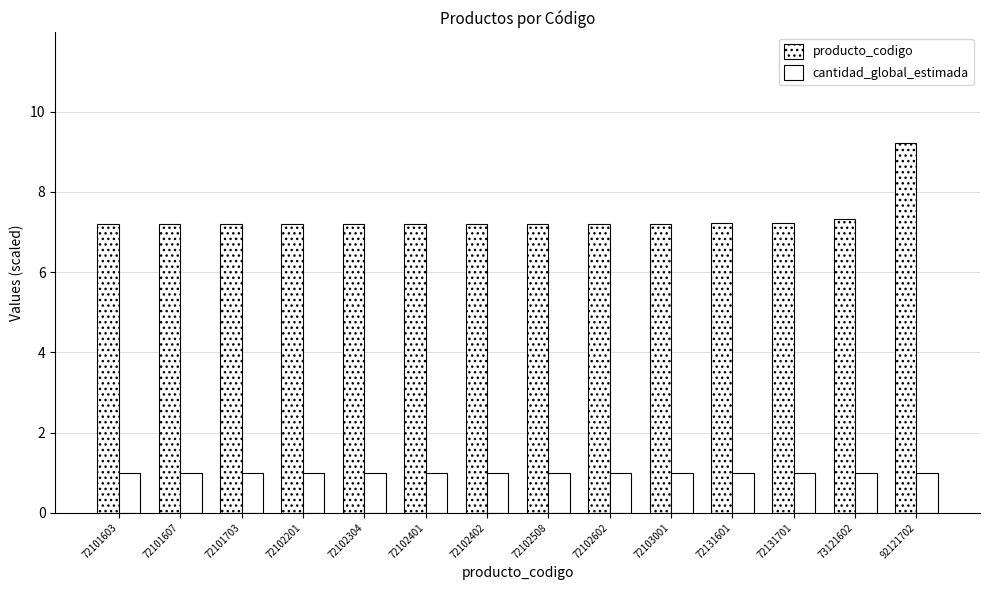

What is the approximate value of producto_codigo at 72102402?

7.2